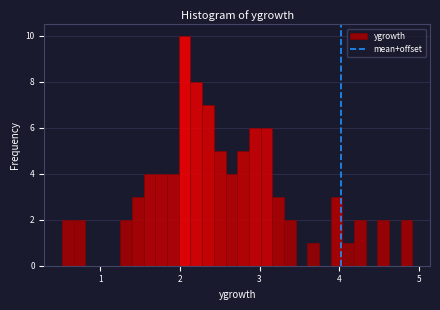

Read against the x-axis, roughly where is the centre of the tallest bar?

2.1